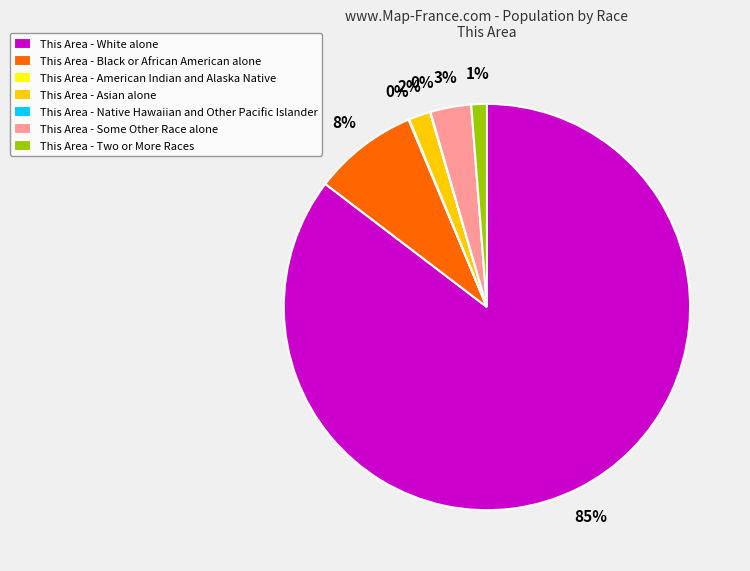

To the nearest percent, what portion does This Area - Black or African American alone represent?

8%